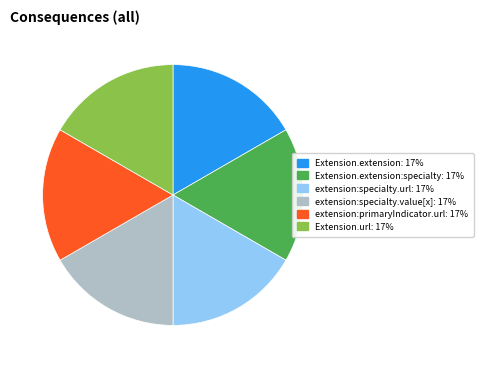

Does any single category account for the majority?

No